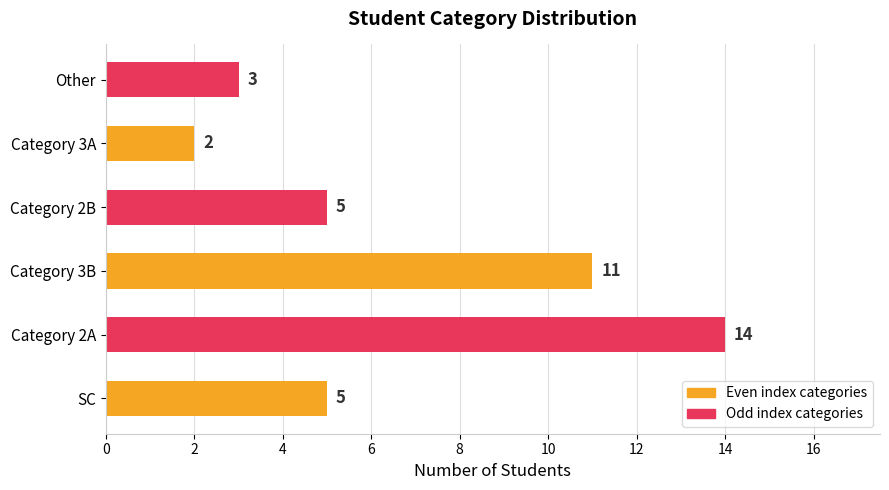

At which category does the chart reach its peak across all series?

Category 2A